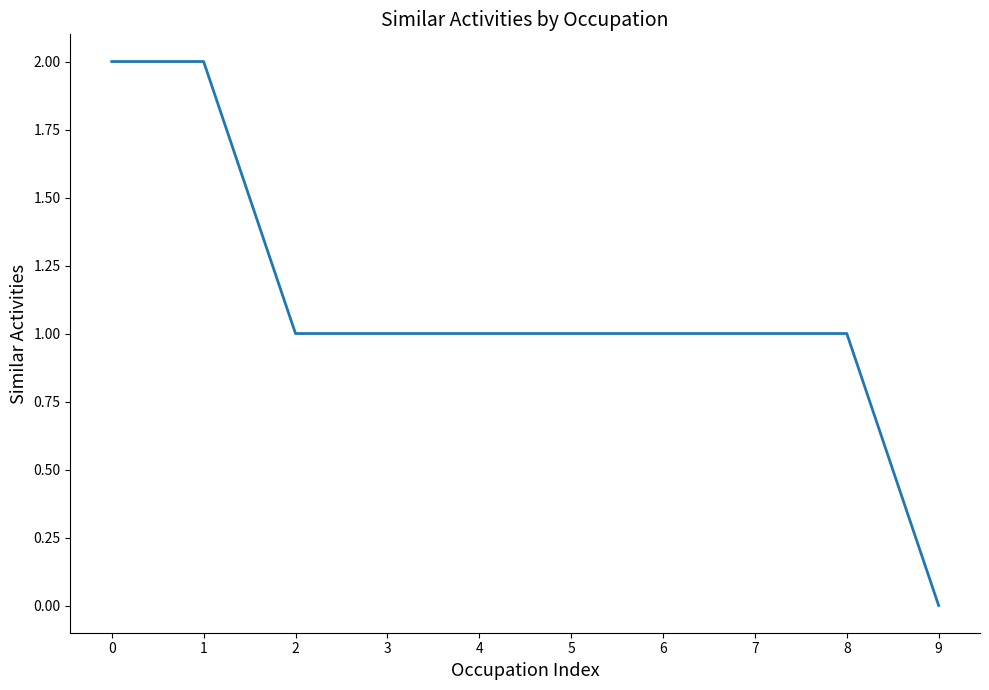

What is the change in value from 5 to 9?

-1